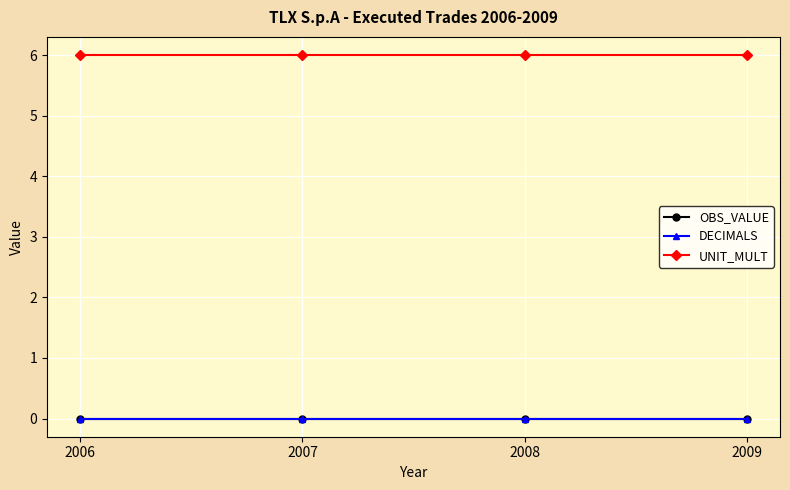

Does the chart have visible grid lines?

Yes